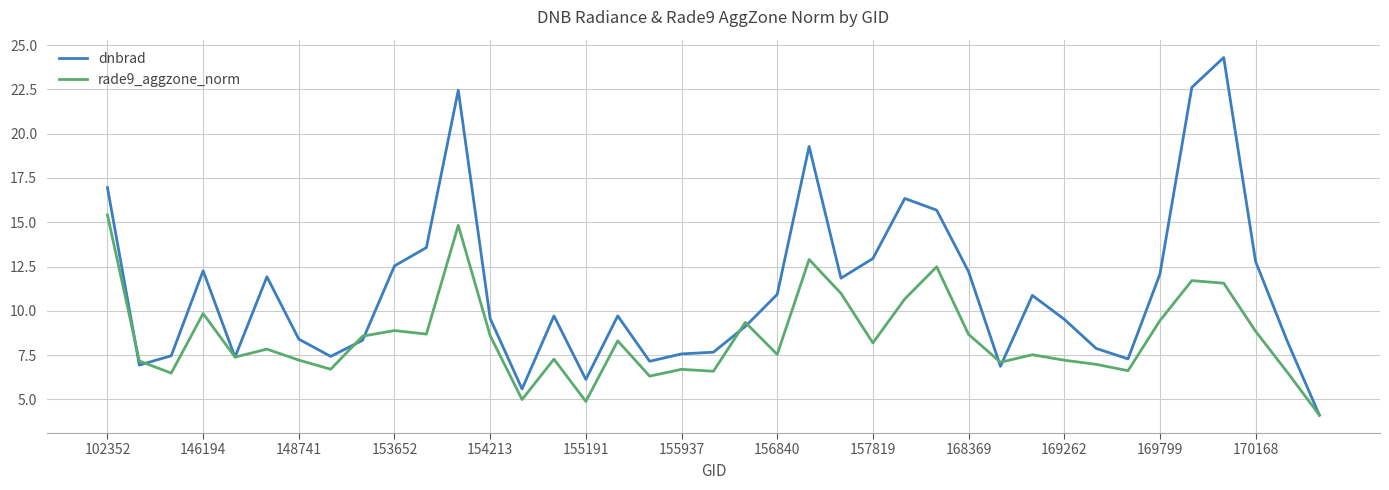

Which series has the largest total across all categories?

dnbrad